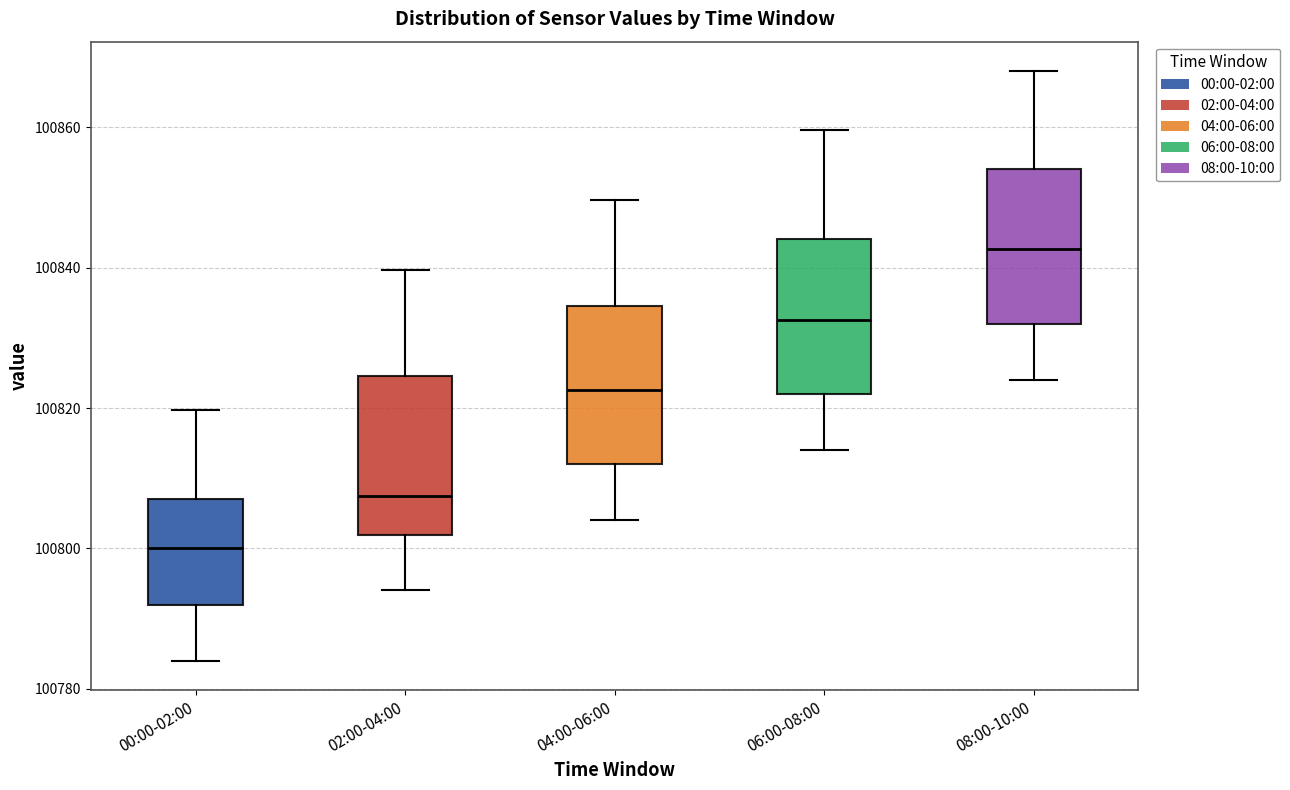

Reading left to right, read every box against the y-axis: the position of its median line, the range the box covers, and the ends of its whiskers. The values are not printed on the chart, so give them approximately, as read against the axis.

00:00-02:00: median 100800, box 100792 to 100808, whiskers 100784 to 100820
02:00-04:00: median 100808, box 100802 to 100824, whiskers 100794 to 100840
04:00-06:00: median 100822, box 100812 to 100834, whiskers 100804 to 100850
06:00-08:00: median 100832, box 100822 to 100844, whiskers 100814 to 100860
08:00-10:00: median 100842, box 100832 to 100854, whiskers 100824 to 100868